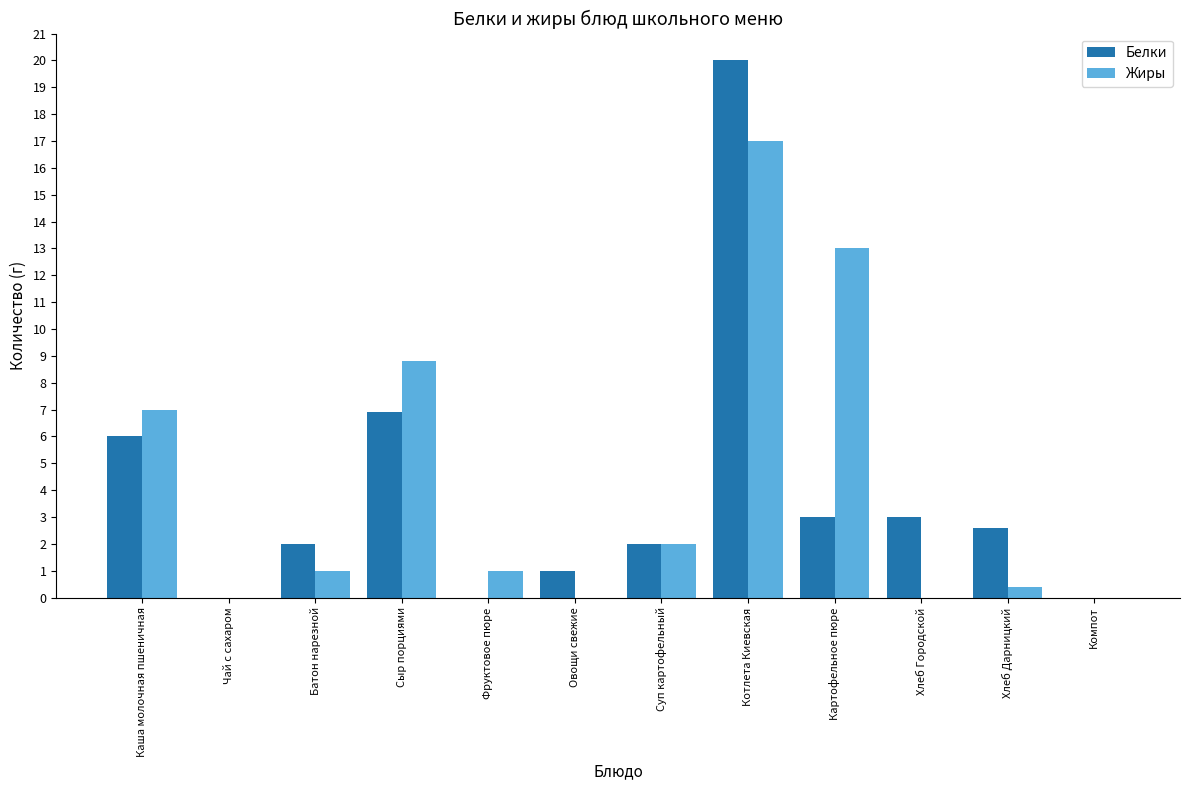

At which label is Белки closest to 10?

Сыр порциями